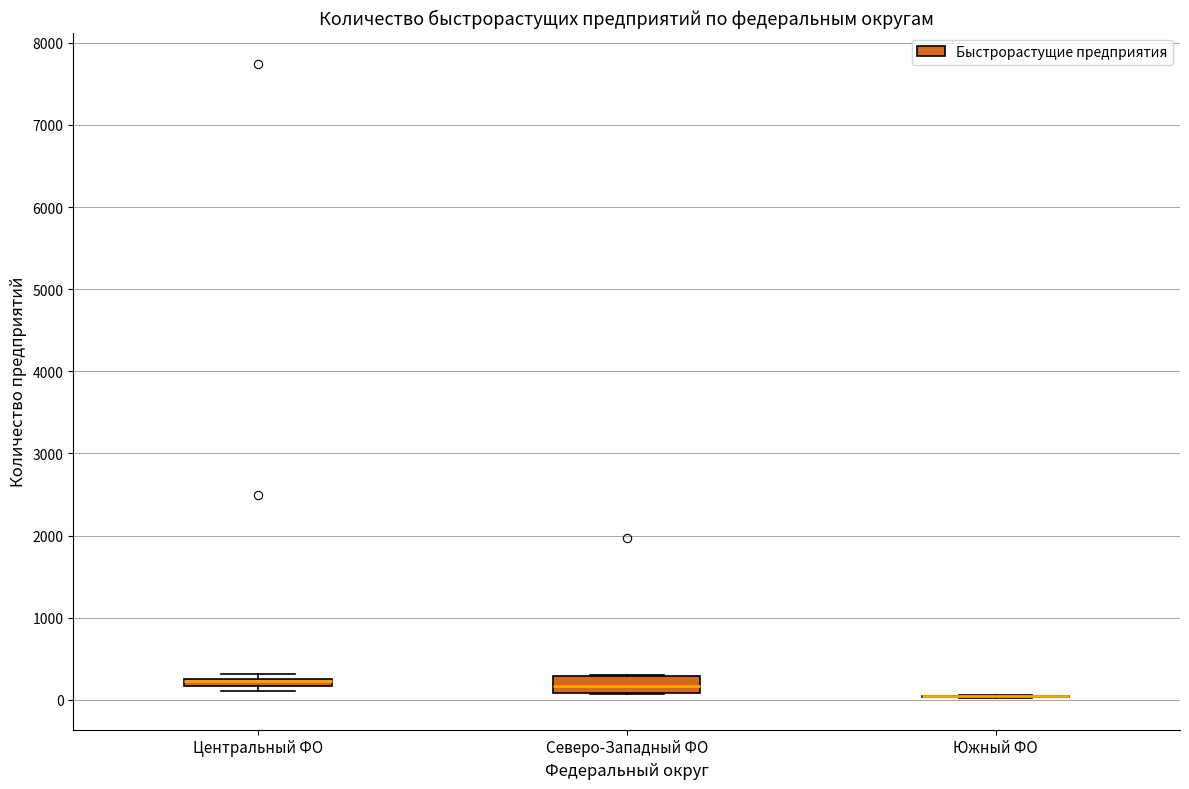

Comparing the boxes themselves (not the whiskers), which one is the tallest?

Северо-Западный ФО